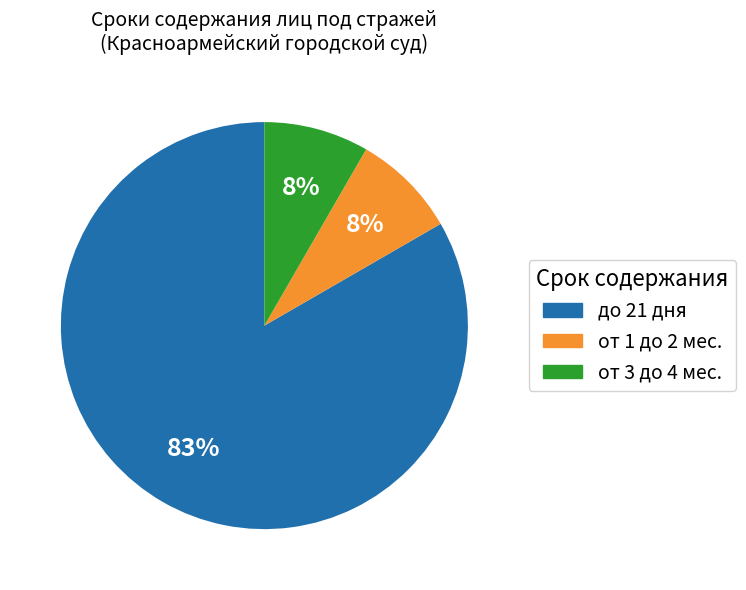

What percentage is the от 1 до 2 мес. slice, to the nearest percent?

8%